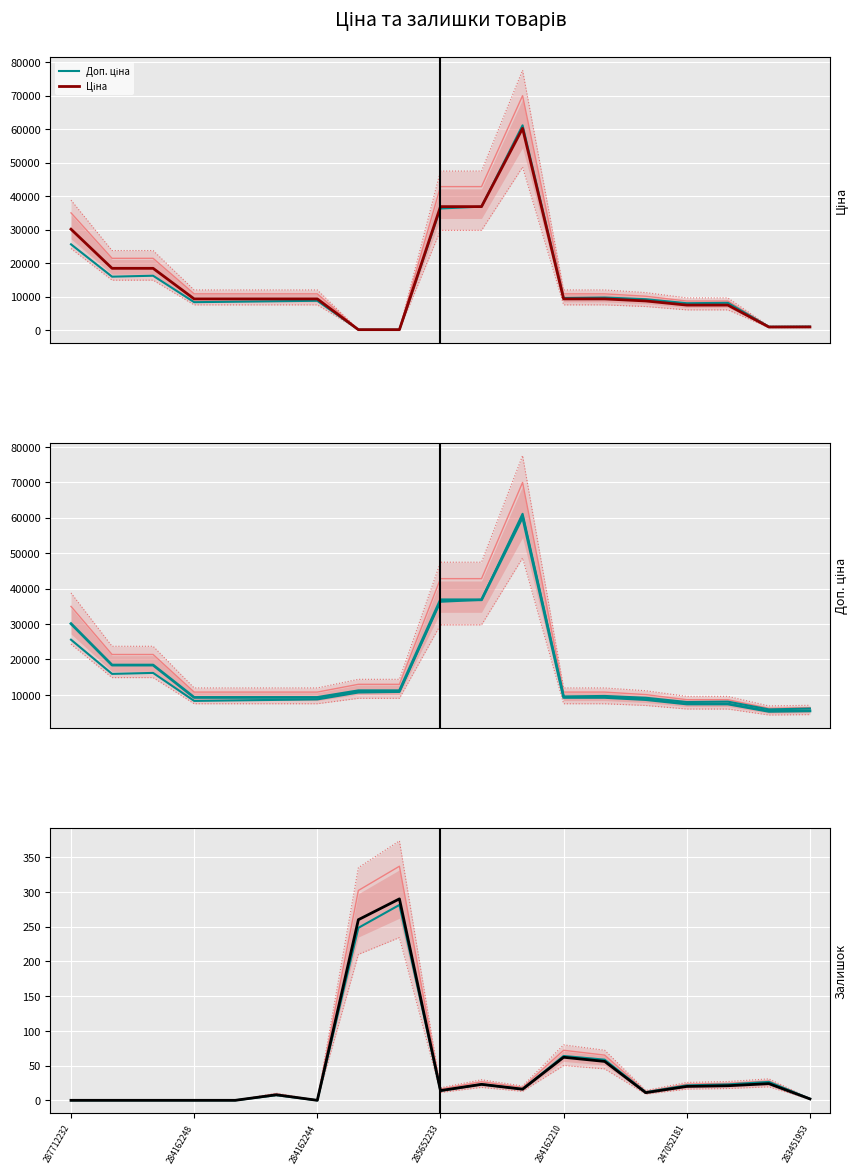

Which series has the largest range (max minus min)?

Ціна